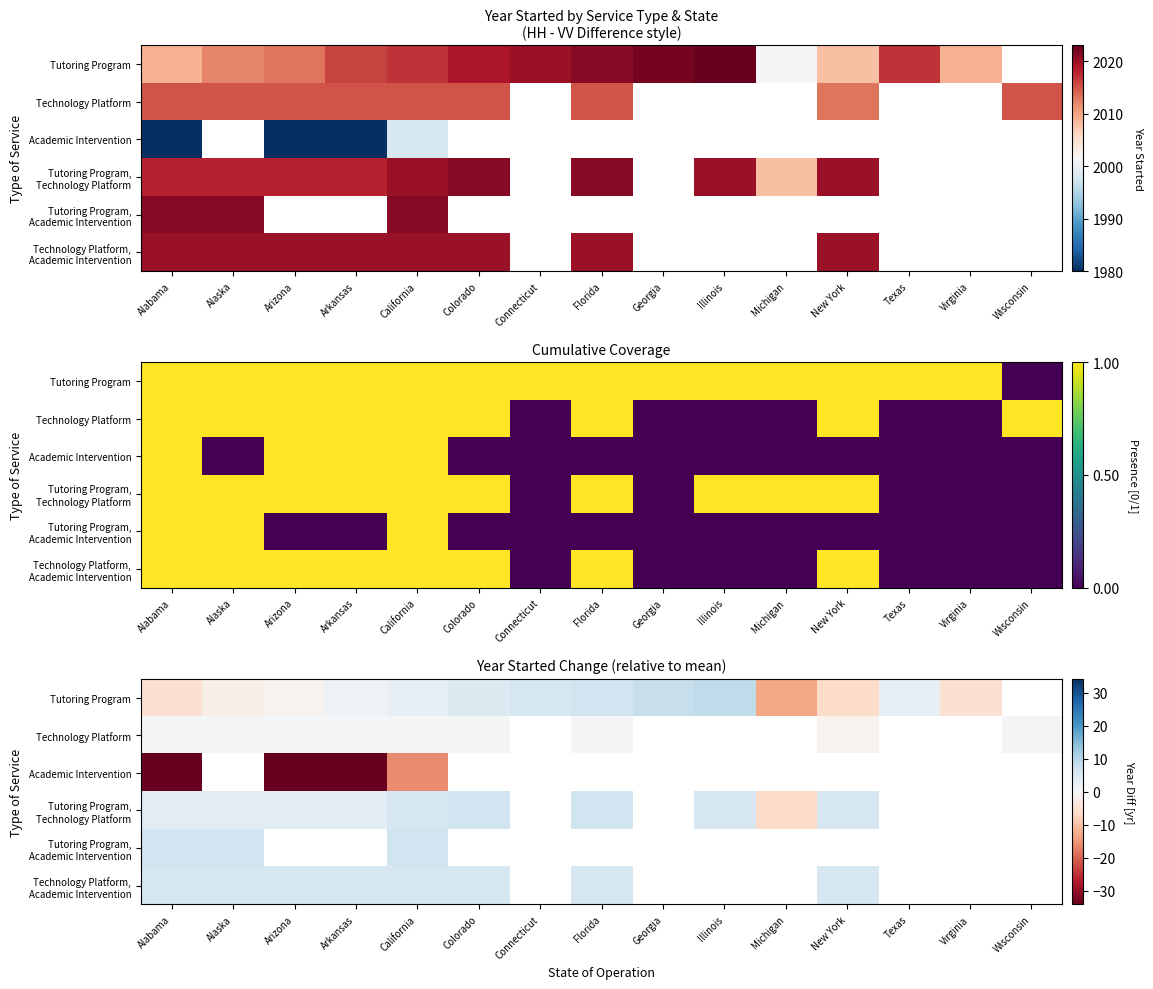

True or false: Tutoring Program, Academic Intervention has a value of 12.0 at California.

False